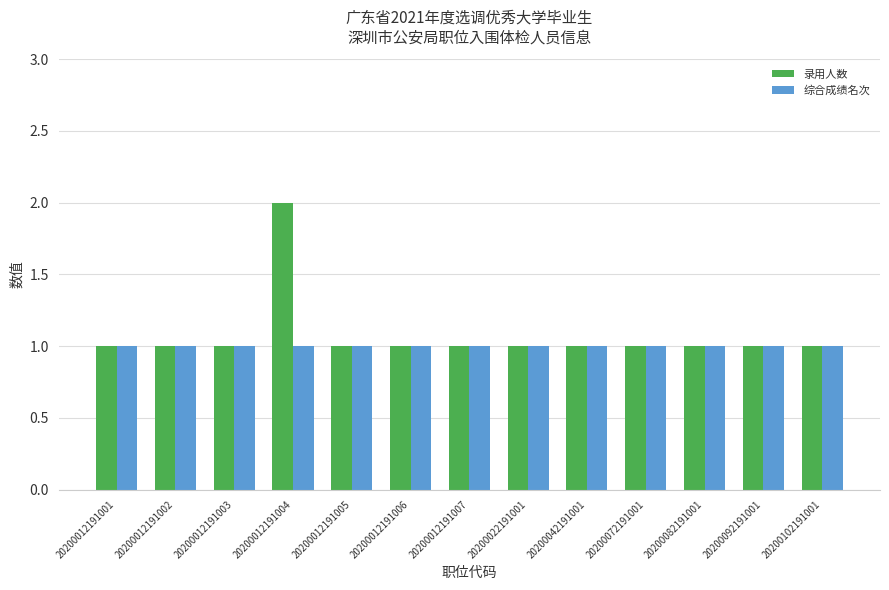

What is the sum of all 综合成绩名次 values?

13